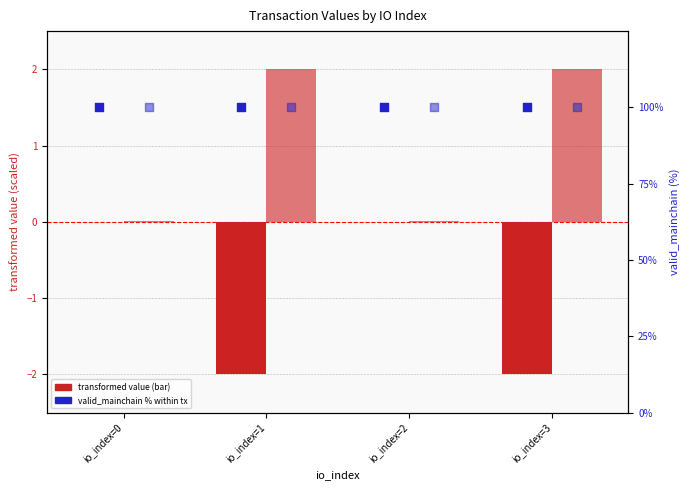

Which series contains the highest Y value?

valid_mainchain % (dir=-1)